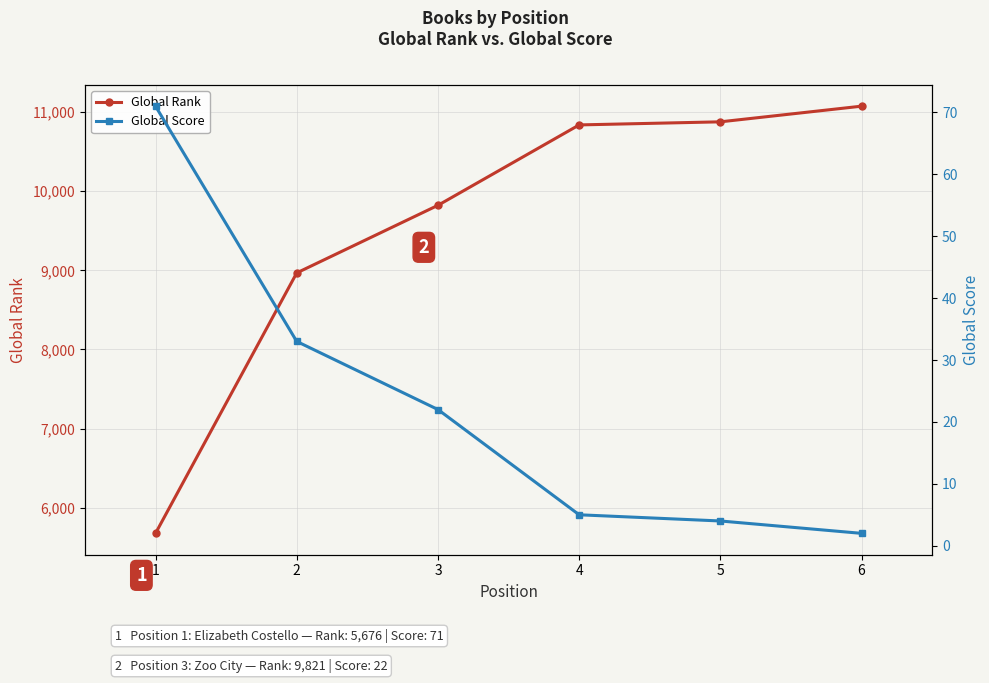

Between 6 and 2, which is larger?

6